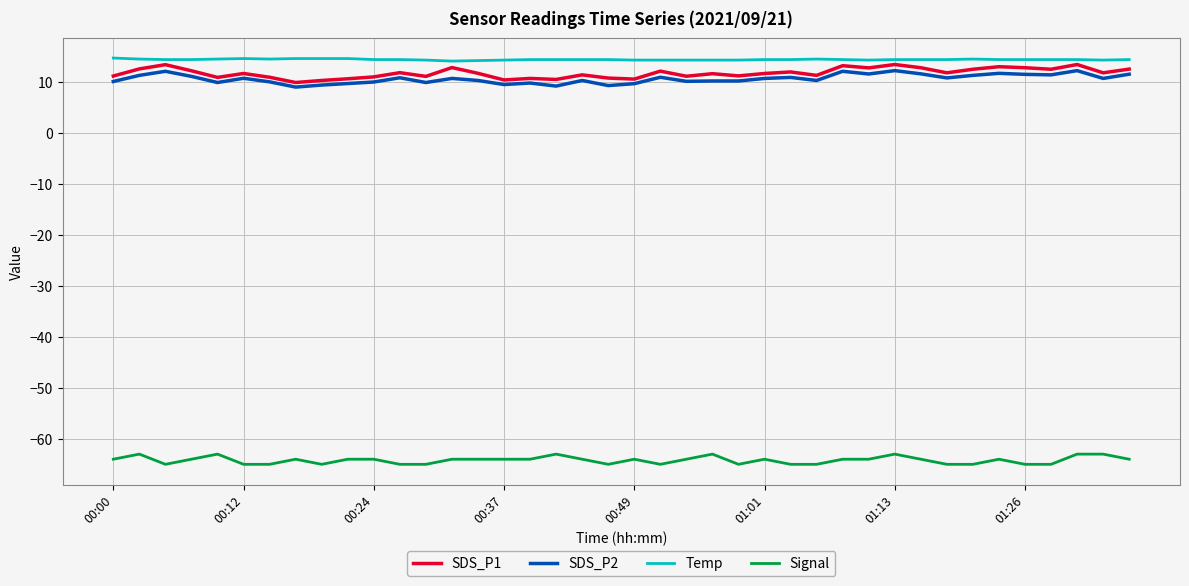

How many lines are shown in the chart?

4